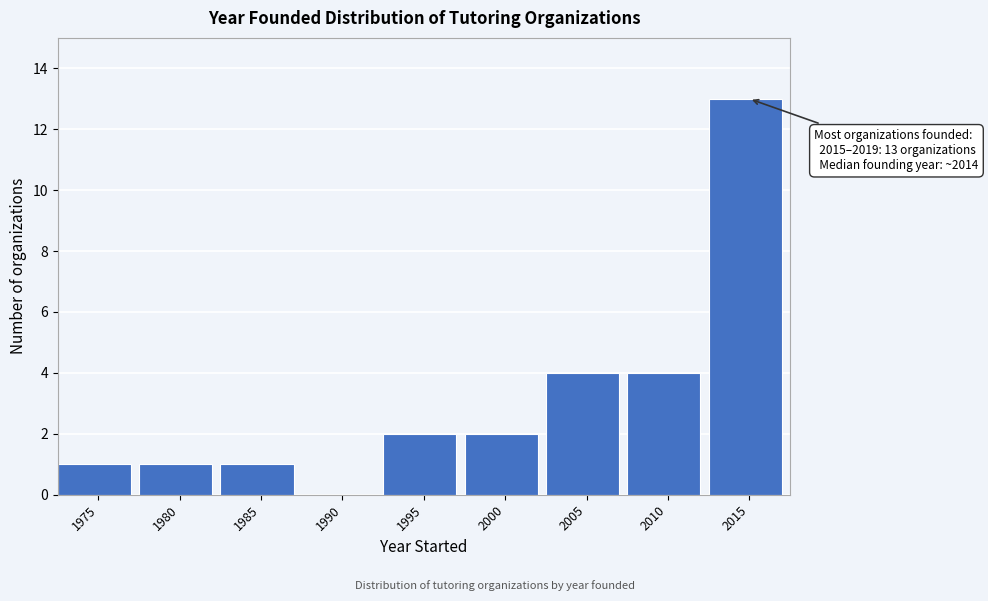

Reading left to right, what are all the values shown in this chart?

1975=1	1980=1	1985=1	1990=0	1995=2	2000=2	2005=4	2010=4	2015=13